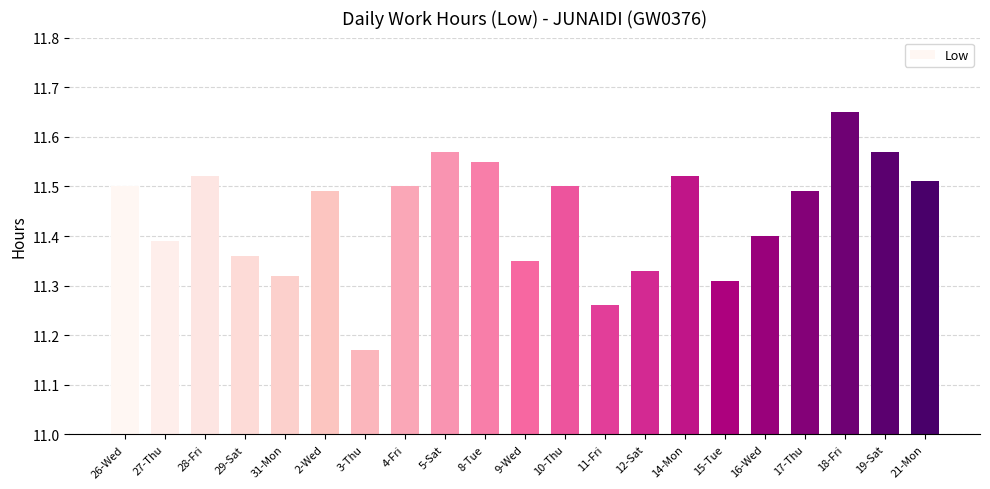

At which category does the chart reach its minimum across all series?

3-Thu